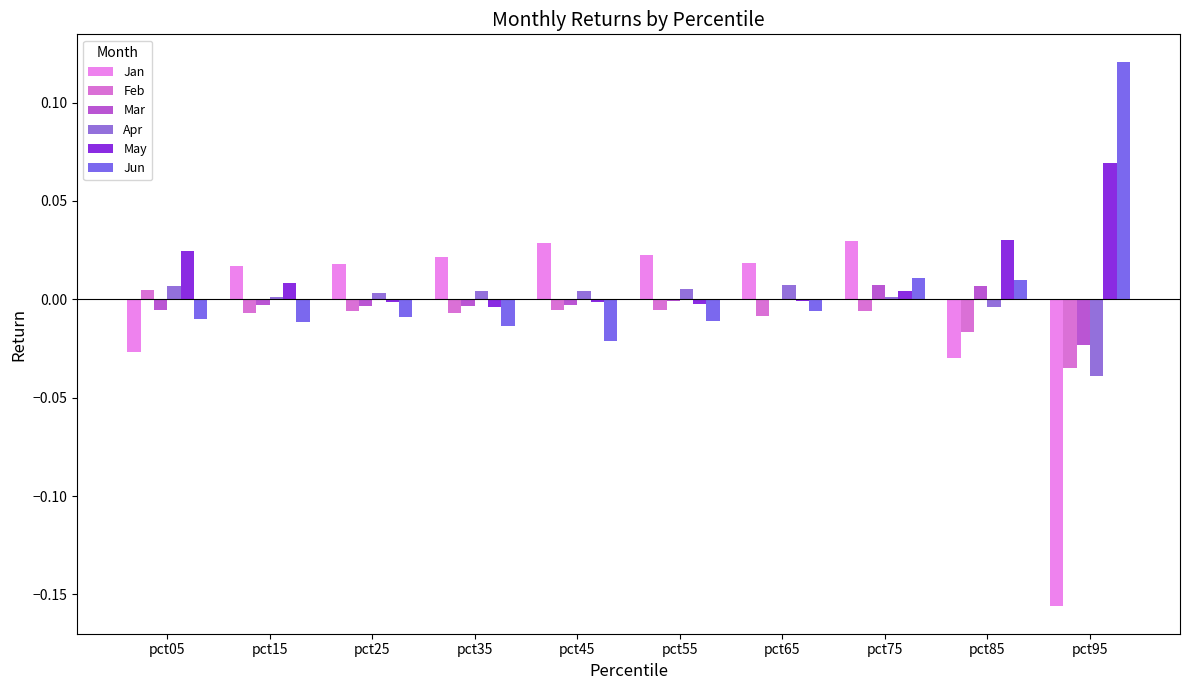

What is the sum of the Jan values at pct05 and pct95?

-0.2